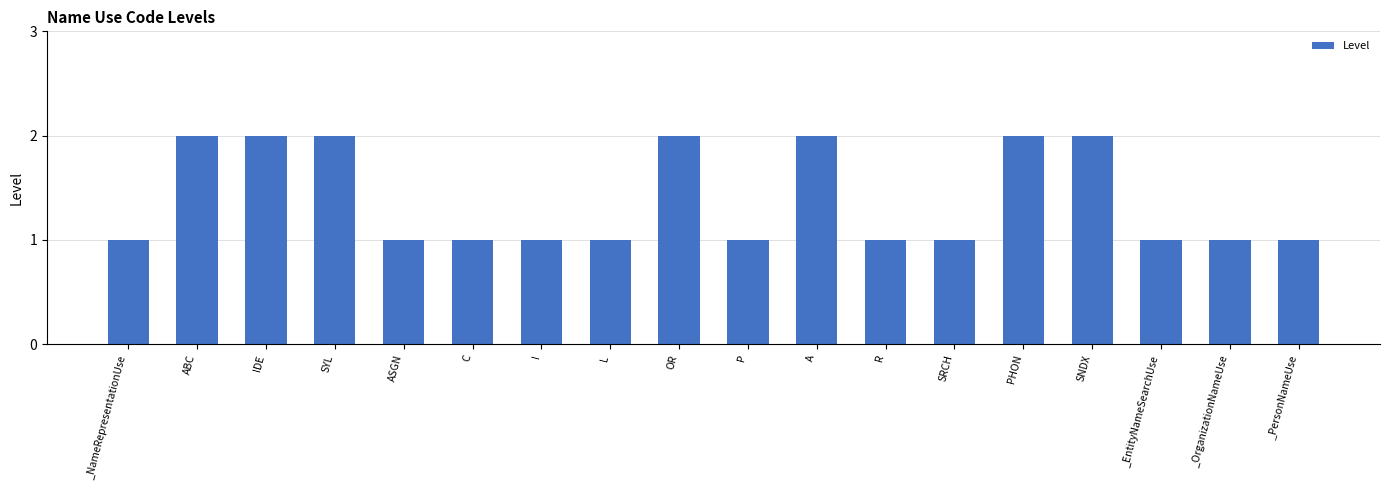

Count the number of categories in the chart.

18